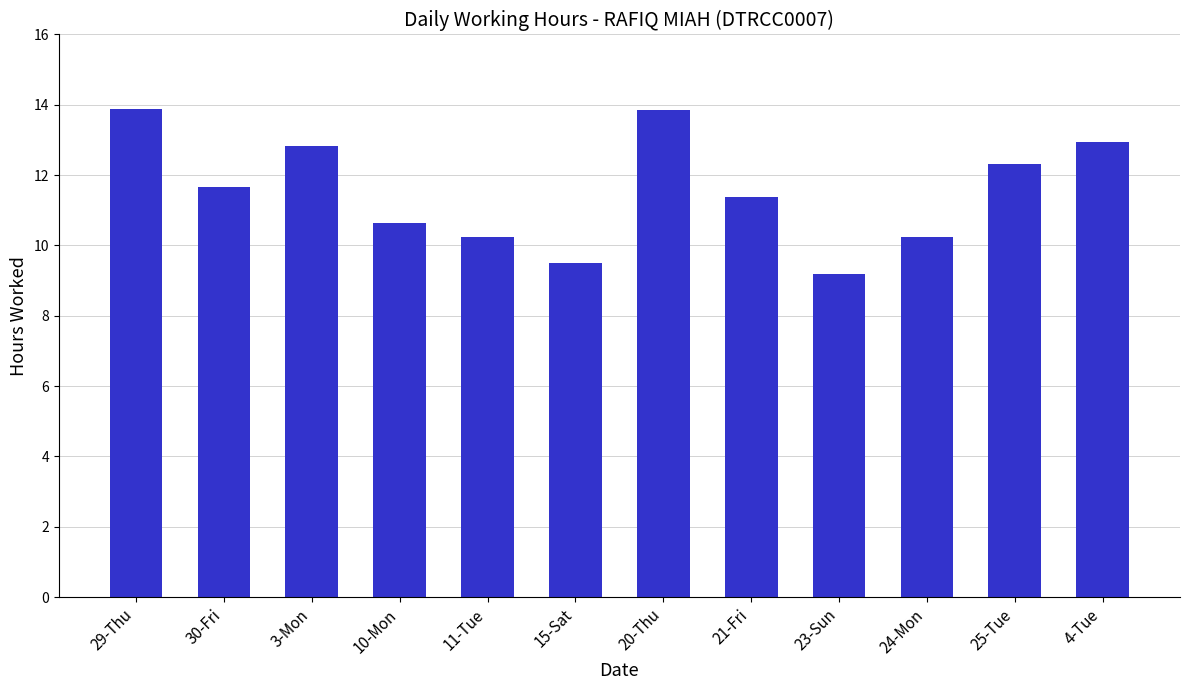

What position from the left is 15-Sat?

6